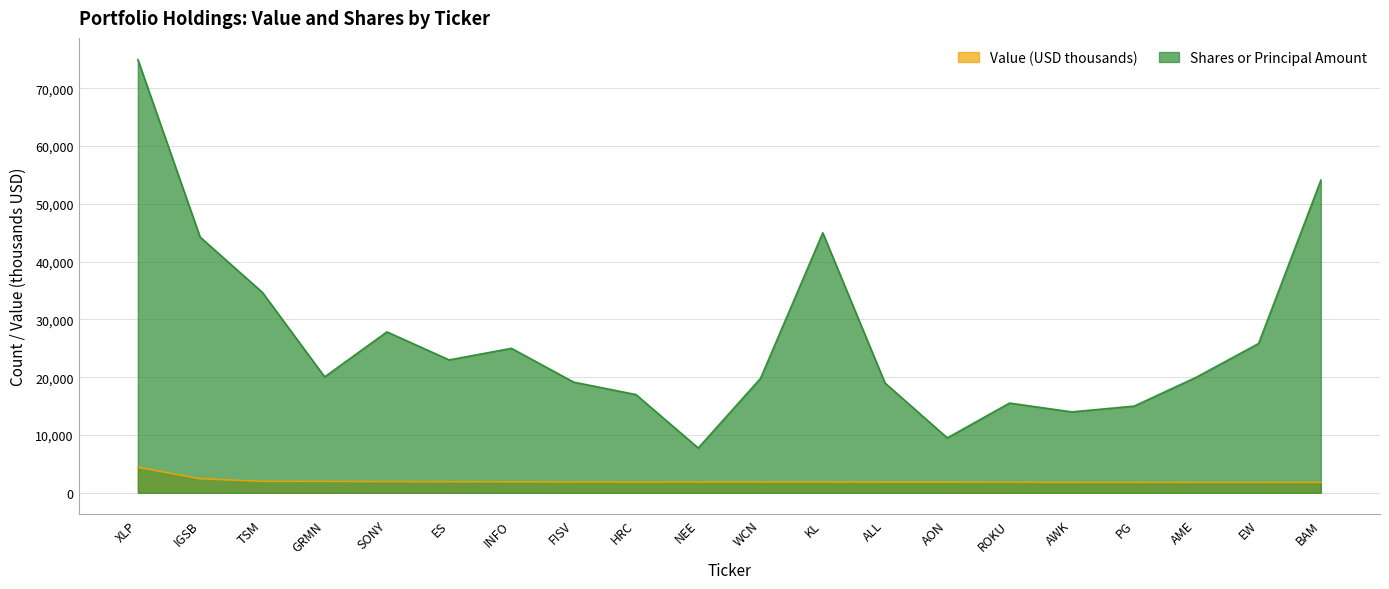

How many categories are shown in the chart?

20